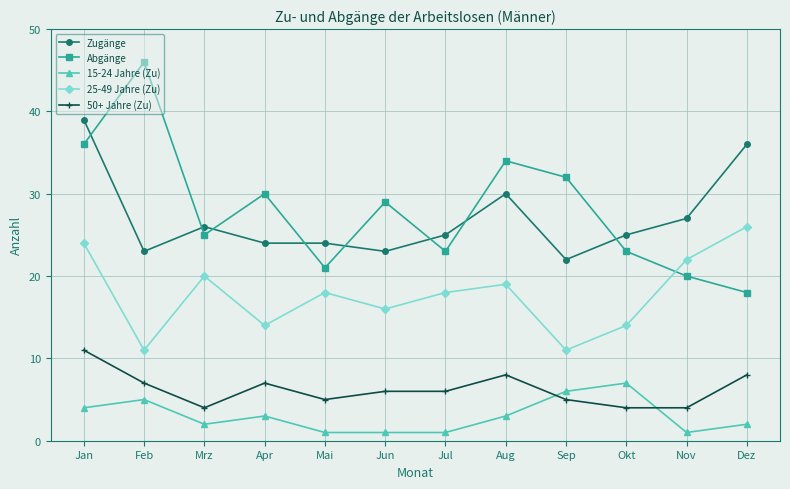

Is this an area chart (filled region under the line)?

No